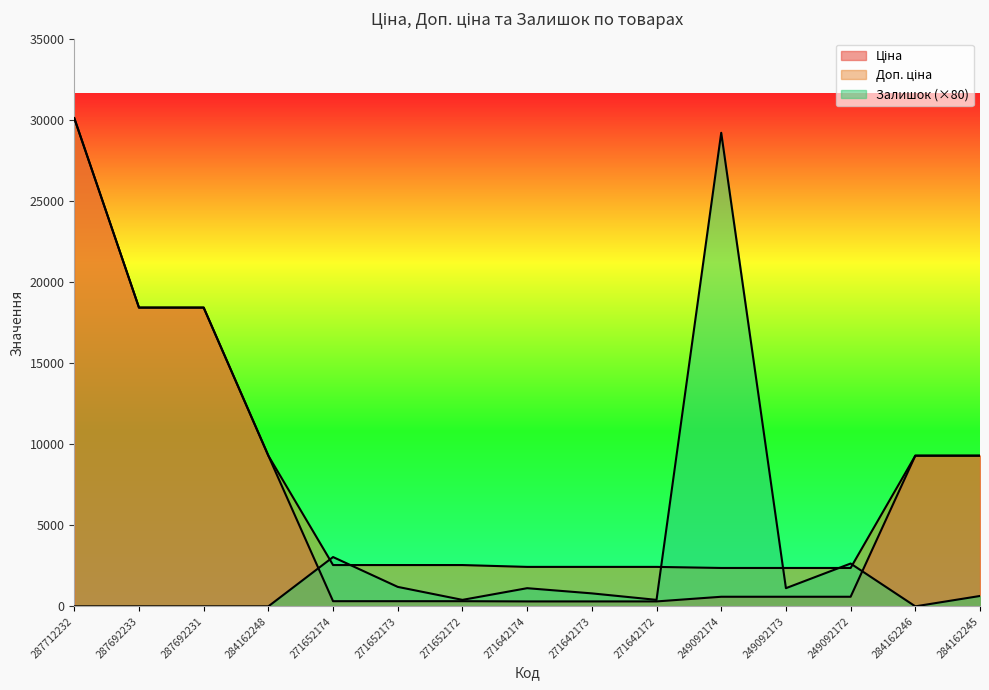

Between 271642174 and 249092173, which is larger?

249092173